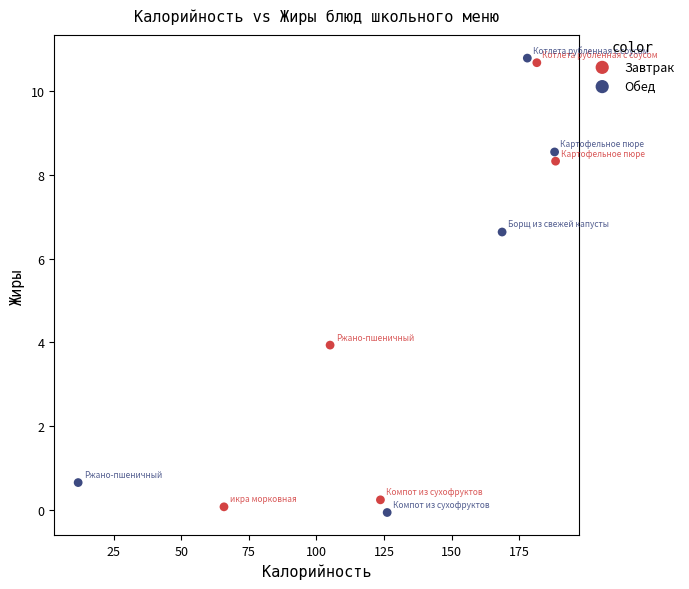

Which series contains the lowest Y value?

Обед